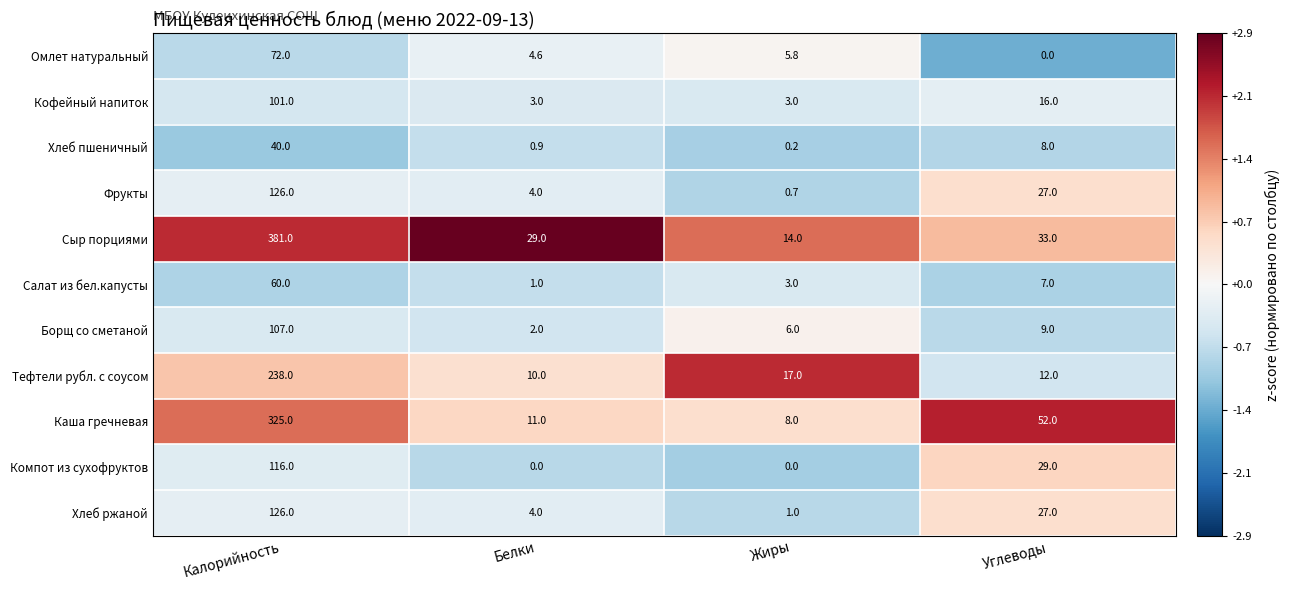

Rank the categories by Борщ со сметаной value from lowest to highest.

Белки, Жиры, Углеводы, Калорийность